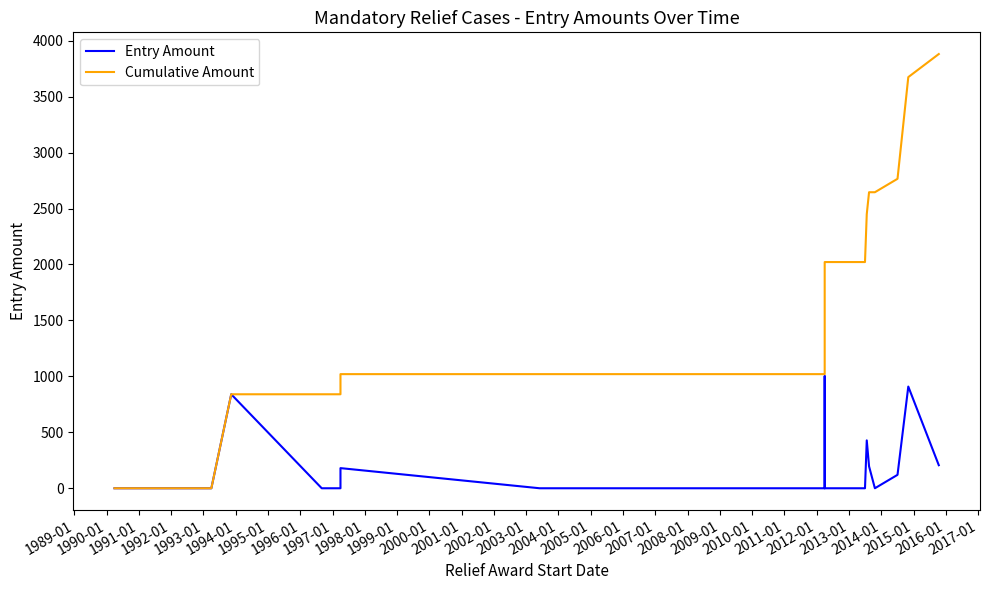

What is the average value of the Entry Amount series?

161.7